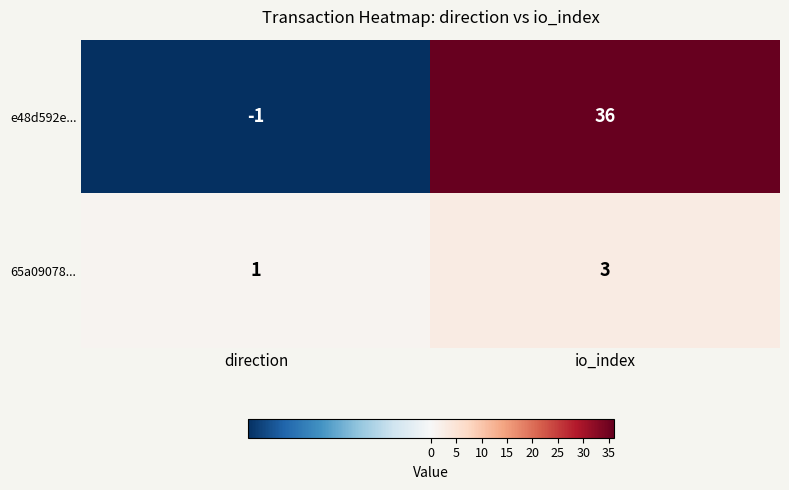

Reading left to right, what are all the values shown in this chart?

e48d592e...: -1	36
65a09078...: 1	3